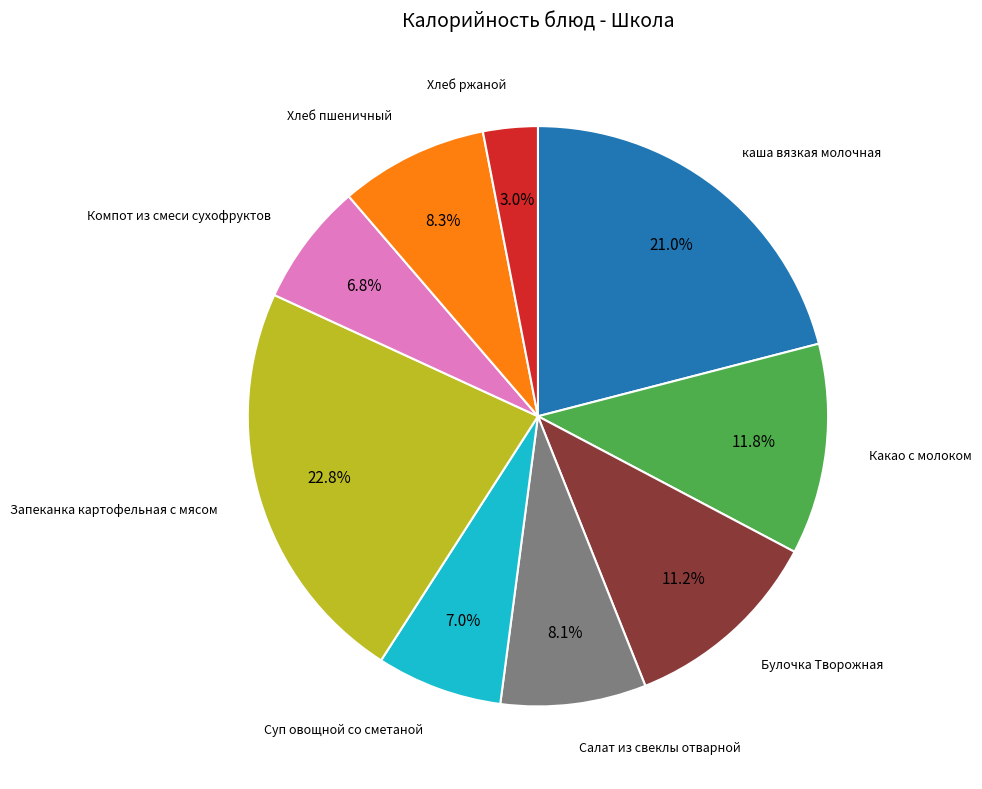

The Хлеб пшеничный slice represents 8% of the pie. True or false?

True